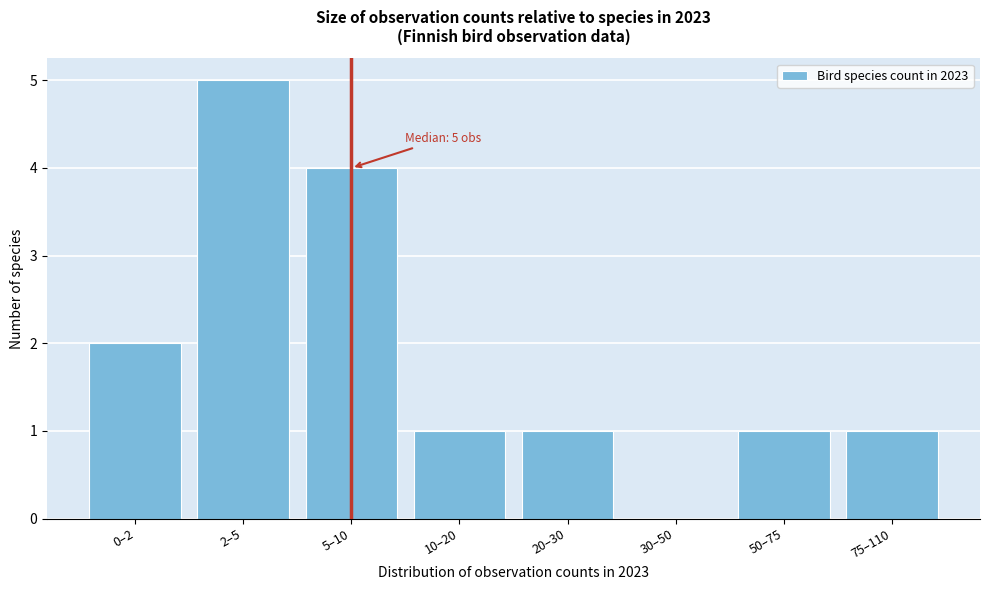

Reading left to right, extract all data points from this chart.

0–2=2	2–5=5	5–10=4	10–20=1	20–30=1	30–50=0	50–75=1	75–110=1